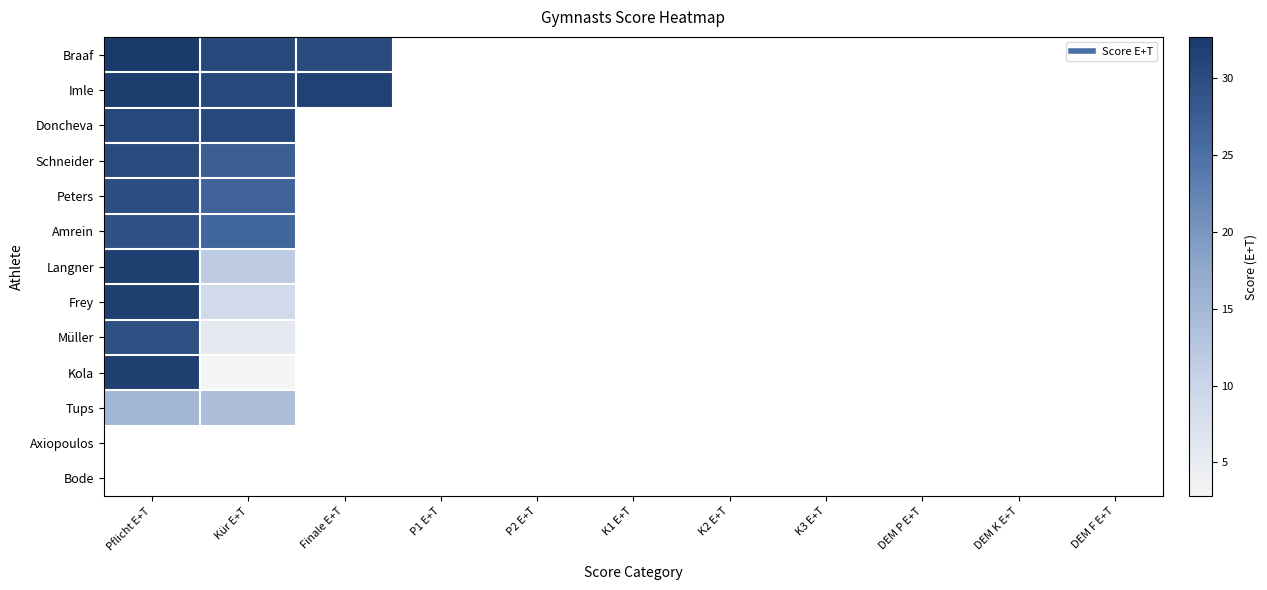

What is the smallest value displayed?

2.8